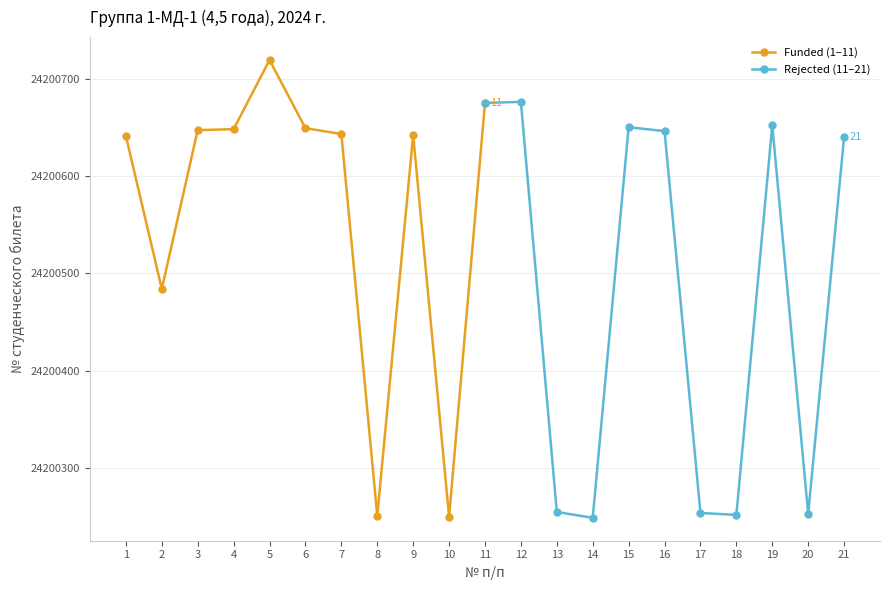

How many interior local valleys does the Funded (1–11) series have?

3